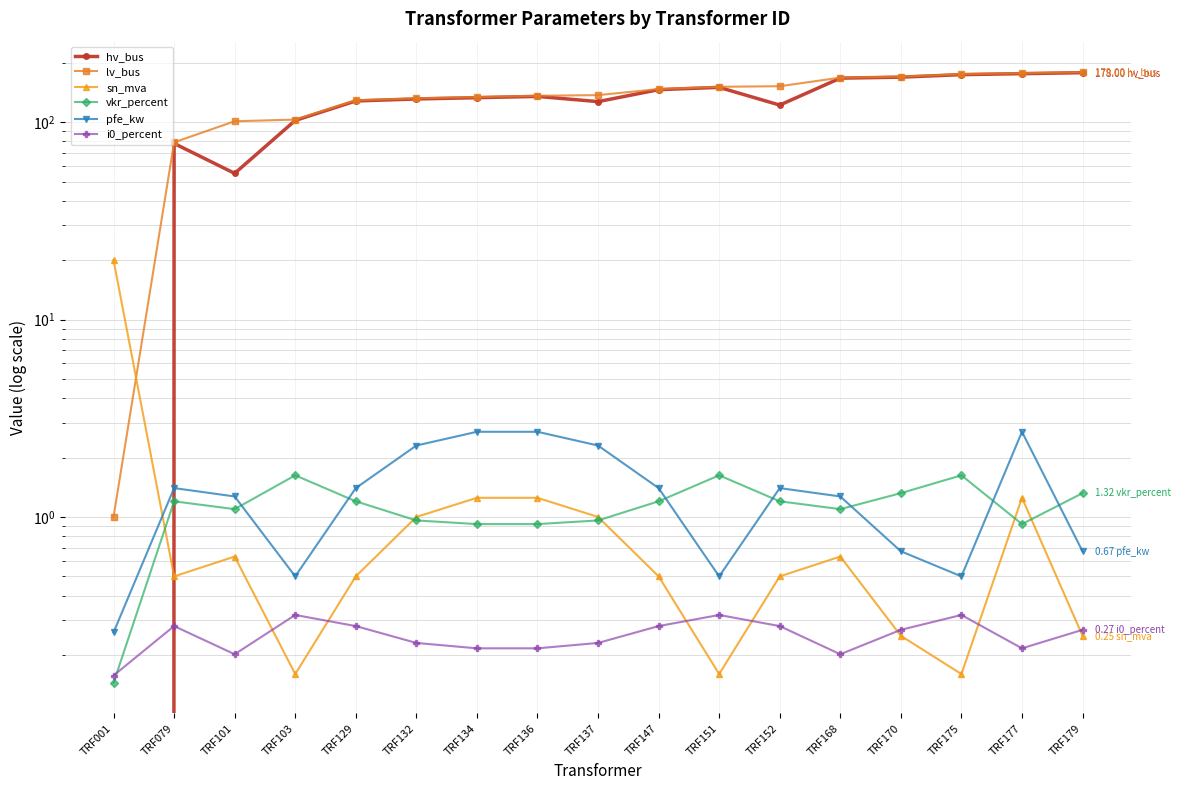

The lv_bus series shows 177.0 at TRF177. True or false?

True